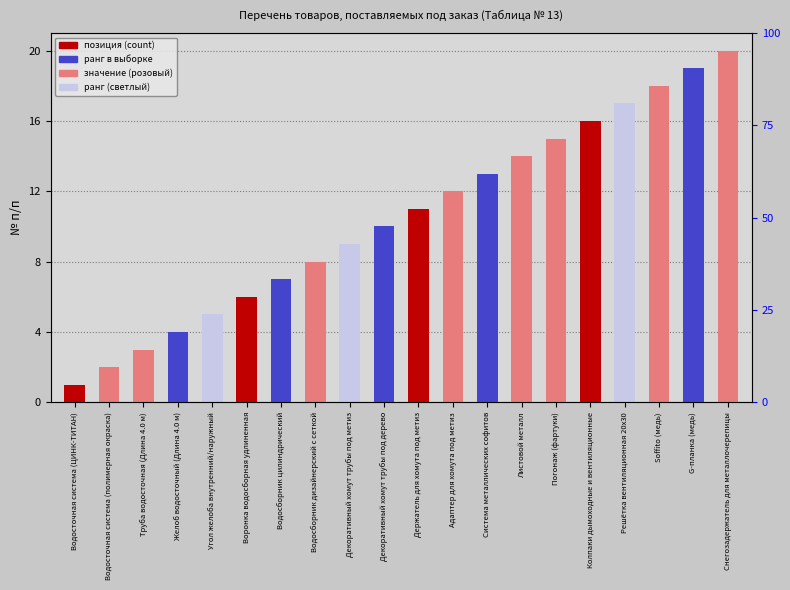

Is it true that the value at Декоративный хомут трубы под дерево is 6?

False